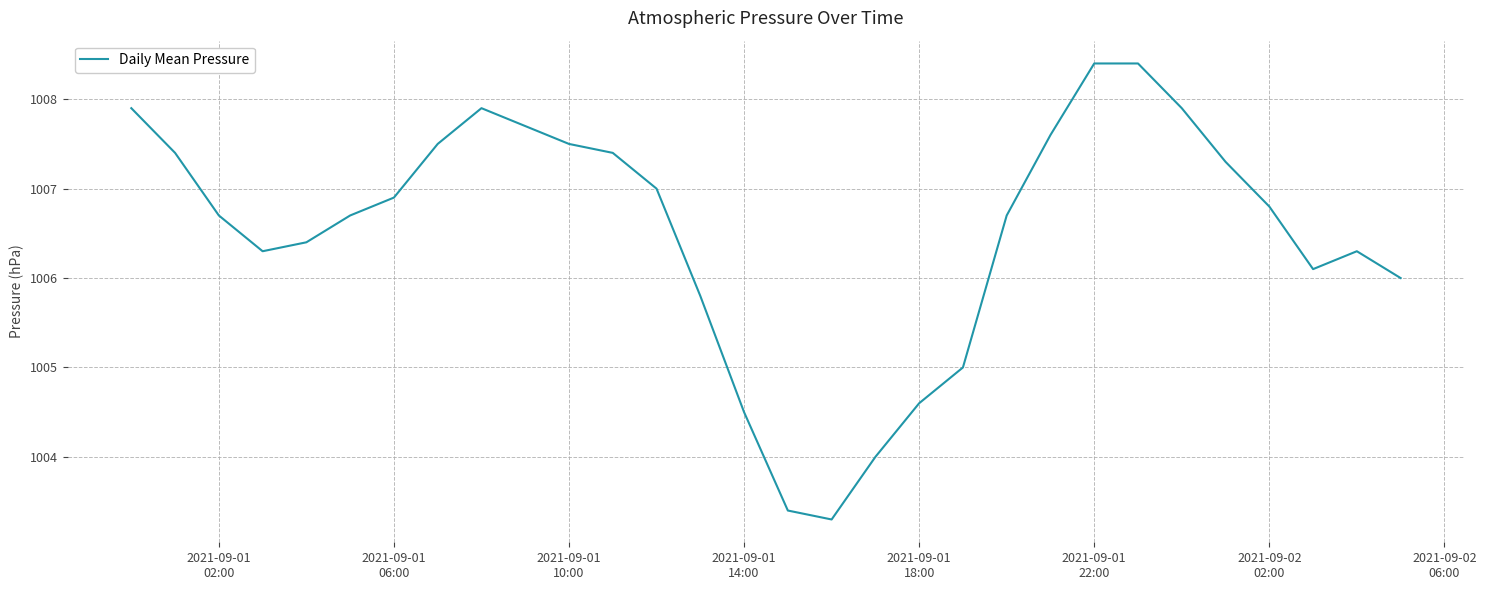

What is the smallest value displayed?

1003.3